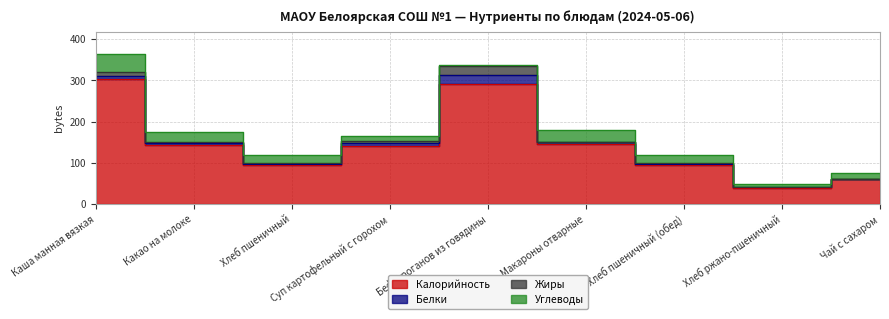

What is the value of the Жиры point at the 1st from the left?

11.5